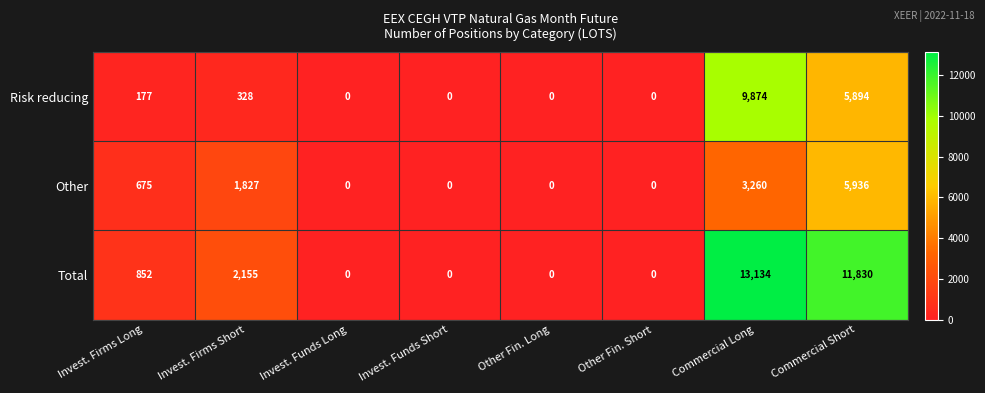

Which series has the largest total across all categories?

Total